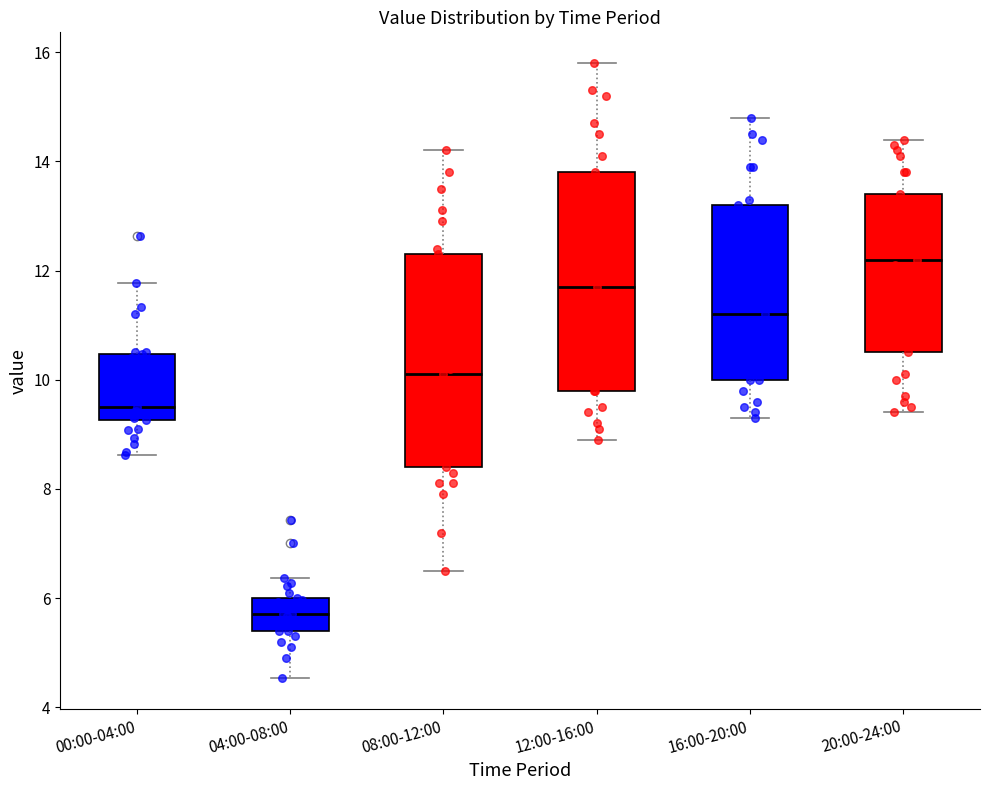

Where does the upper whisker of the box for 12:00-16:00 end on the y-axis? The values are not printed on the chart, so give them approximately, as read against the axis.

15.8